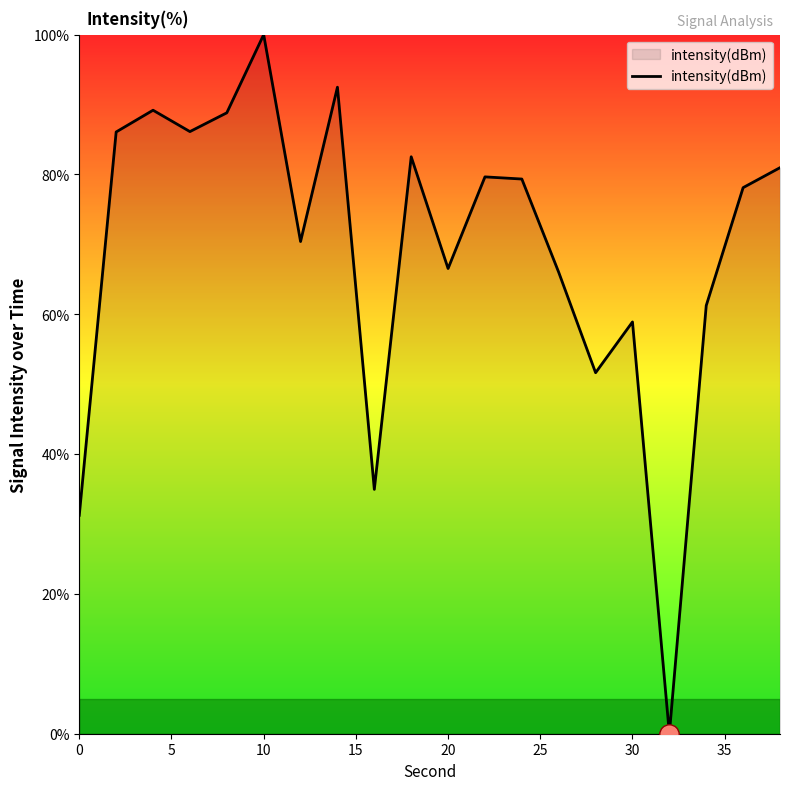

What is the maximum value shown in the chart?

100.0